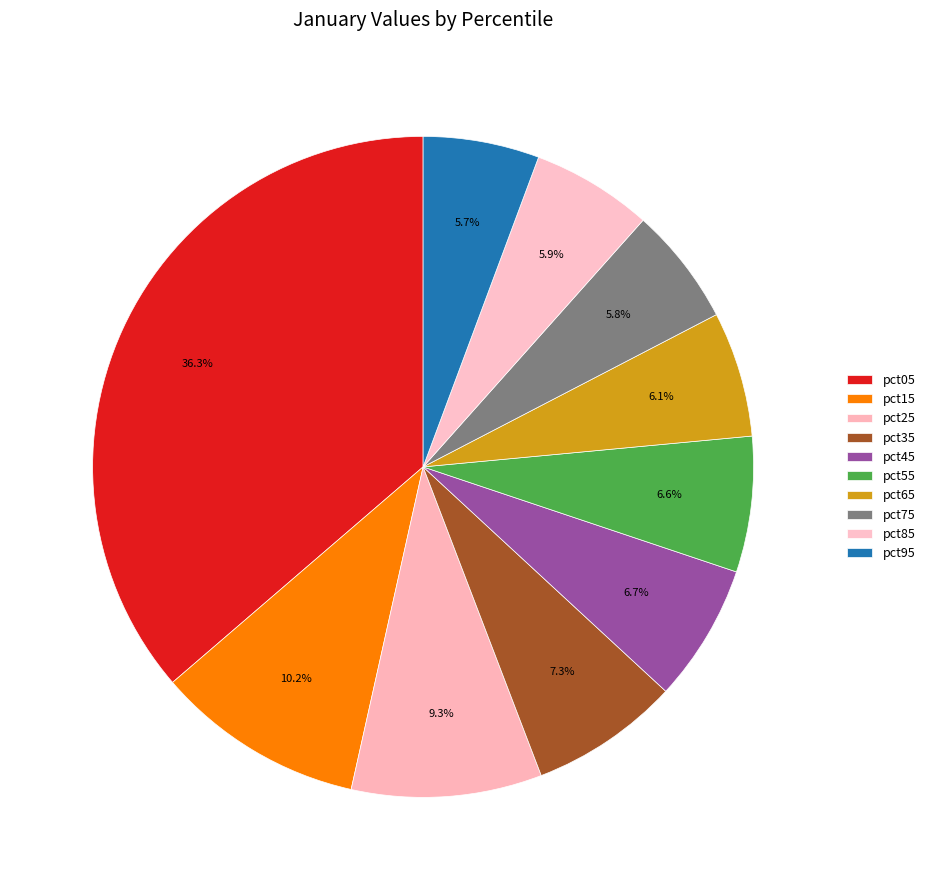

Count the number of slices in the pie.

10